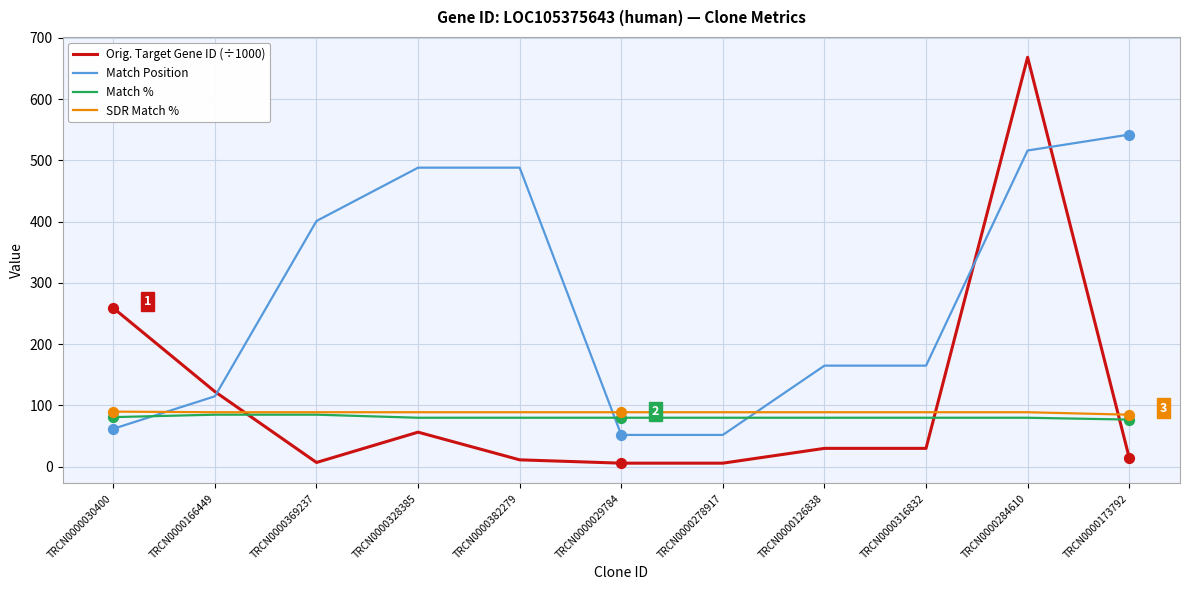

Is the value of Match % at TRCN0000328385 greater than the value of SDR Match % at TRCN0000126838?

No